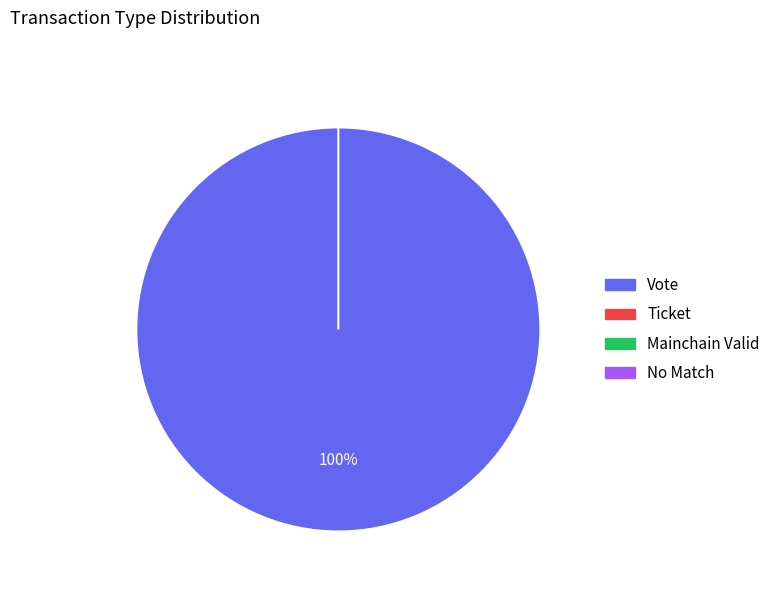

To the nearest percent, what percentage of the pie is Vote?

100%